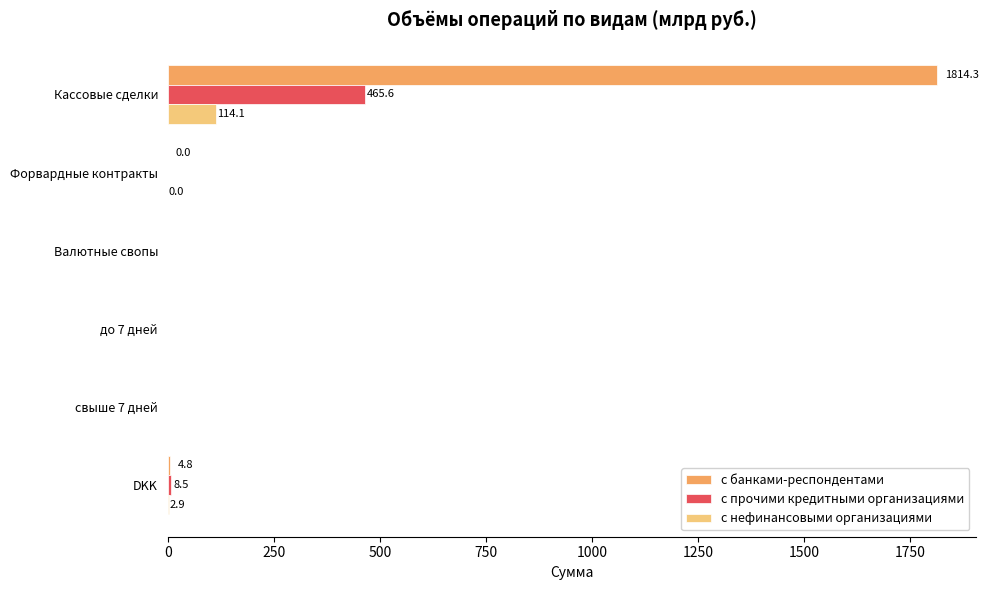

Which series has the largest total across all categories?

с банками-респондентами